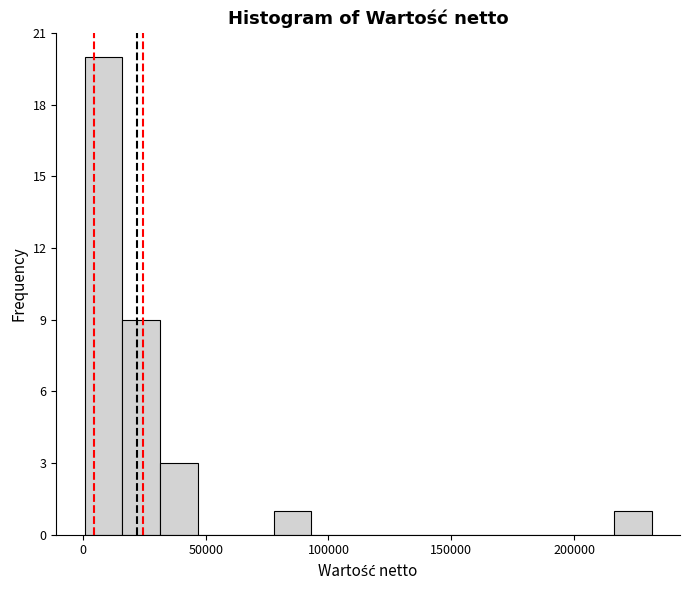

Around what value on the x-axis is the tallest bar? Give the approximate position of its centre, as read against the axis.

10000